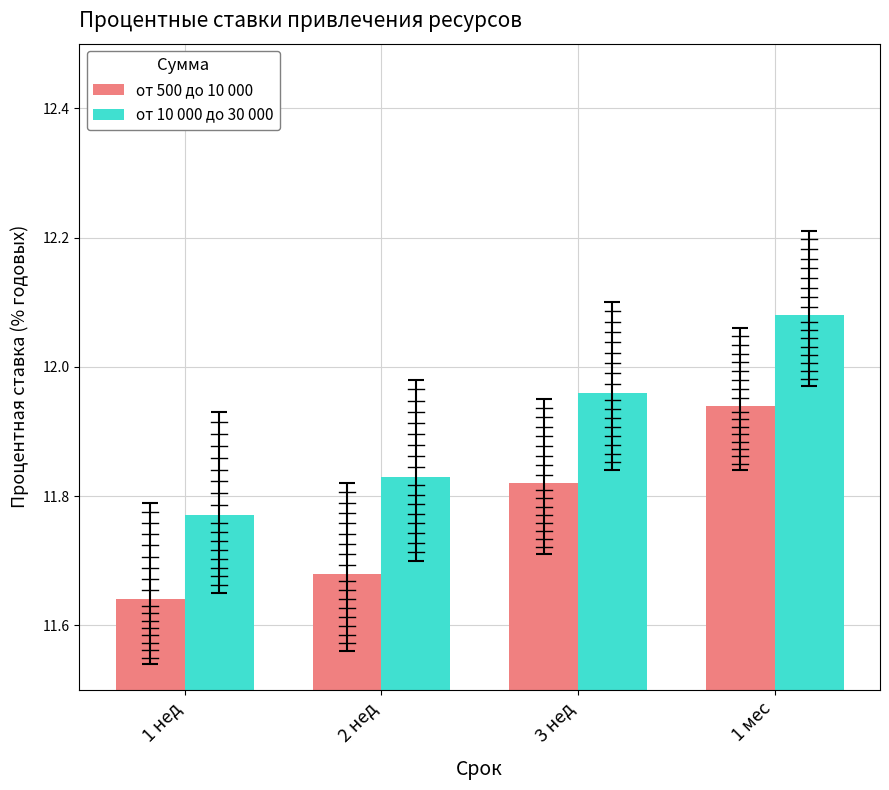

Which series changed the most between 2 нед and 1 мес?

от 500 до 10 000